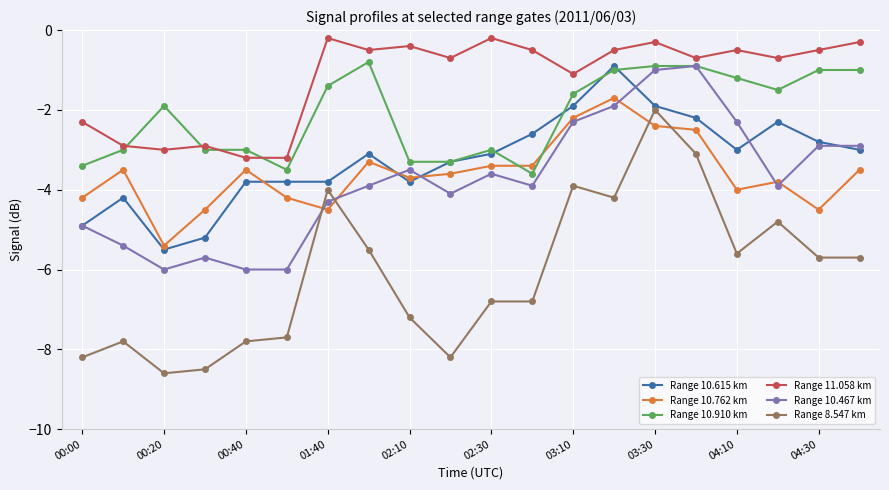

What is the value of the Range 8.547 km point at the 15th from the left?

-2.0